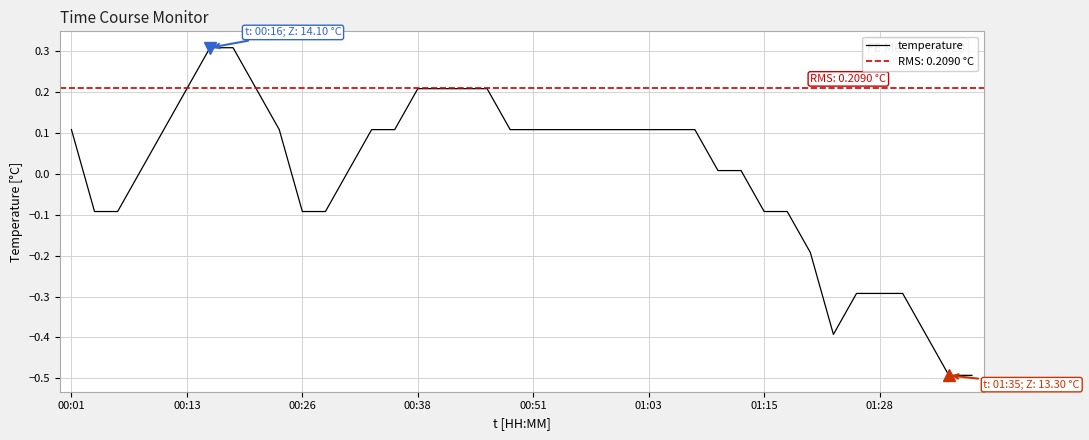

True or false: the data shows -0.3 at 34.

True